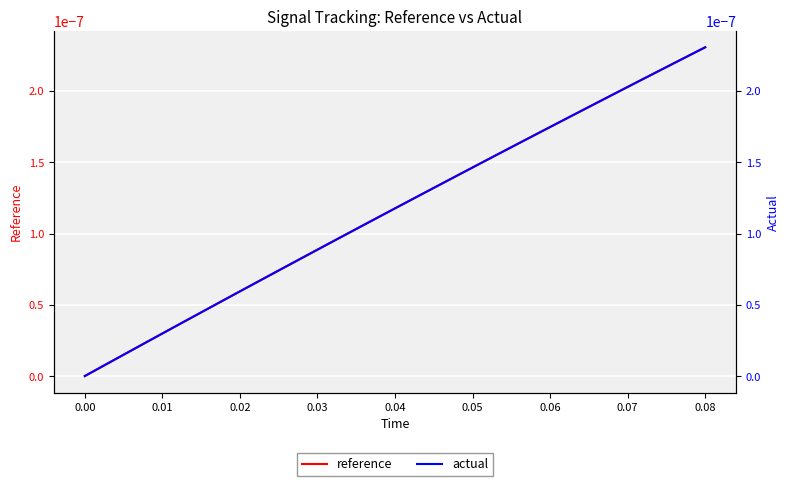

Which category has the highest value in the reference series?

0.08